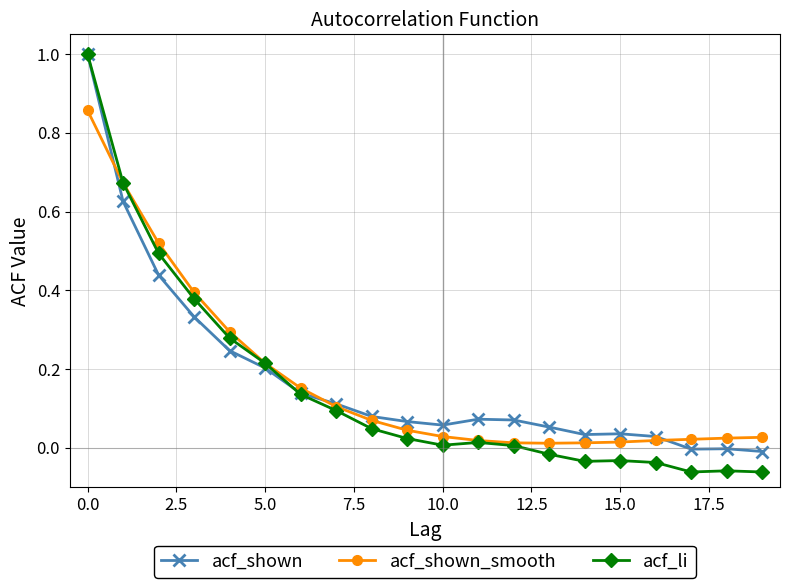

True or false: acf_shown has more than 1 points higher than both neighbors.

True